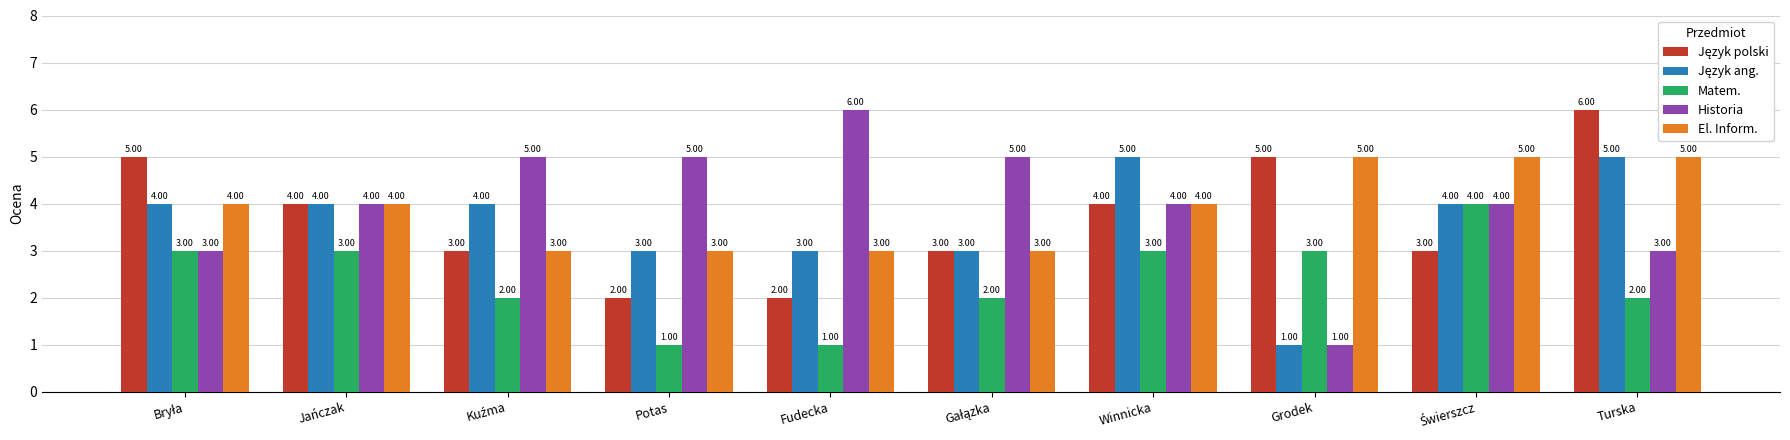

What is the average value of the Historia series?

4